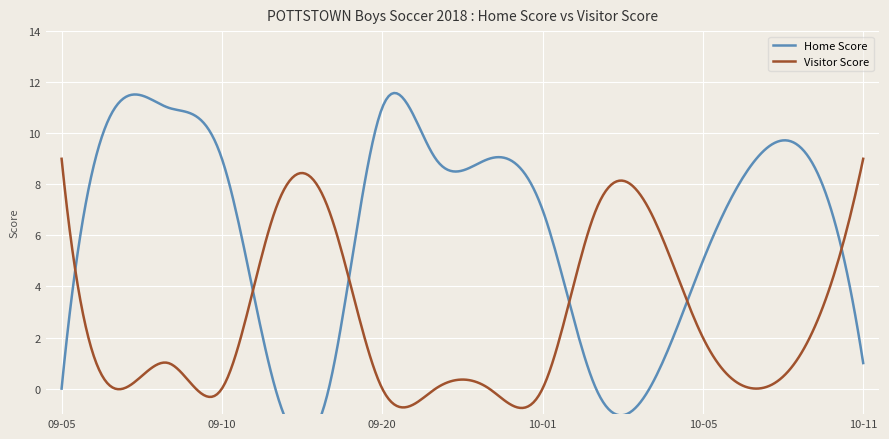

The value of Home Score at 2018-09-17 is -7. True or false?

False